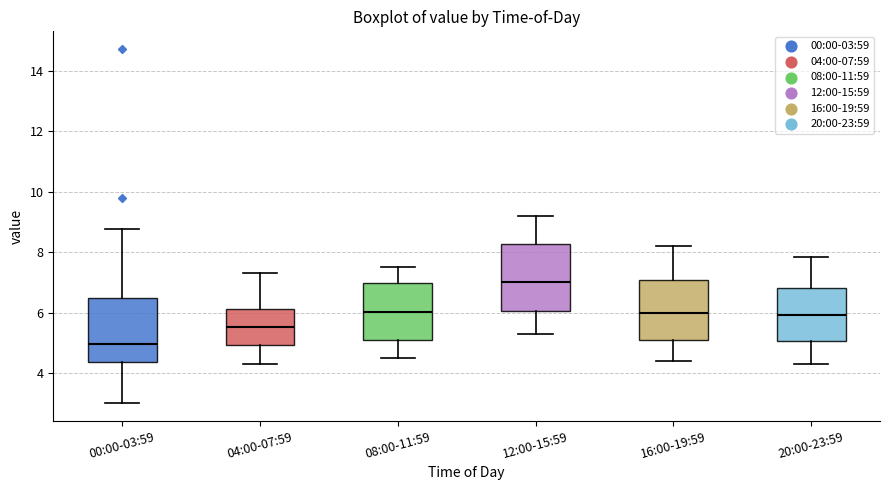

Reading left to right, read every box against the y-axis: the position of its median line, the range the box covers, and the ends of its whiskers. The values are not printed on the chart, so give them approximately, as read against the axis.

00:00-03:59: median 5.0, box 4.4 to 6.4, whiskers 3.0 to 8.8
04:00-07:59: median 5.6, box 5.0 to 6.2, whiskers 4.4 to 7.4
08:00-11:59: median 6.0, box 5.2 to 7.0, whiskers 4.6 to 7.6
12:00-15:59: median 7.0, box 6.0 to 8.2, whiskers 5.4 to 9.2
16:00-19:59: median 6.0, box 5.2 to 7.0, whiskers 4.4 to 8.2
20:00-23:59: median 6.0, box 5.0 to 6.8, whiskers 4.4 to 7.8